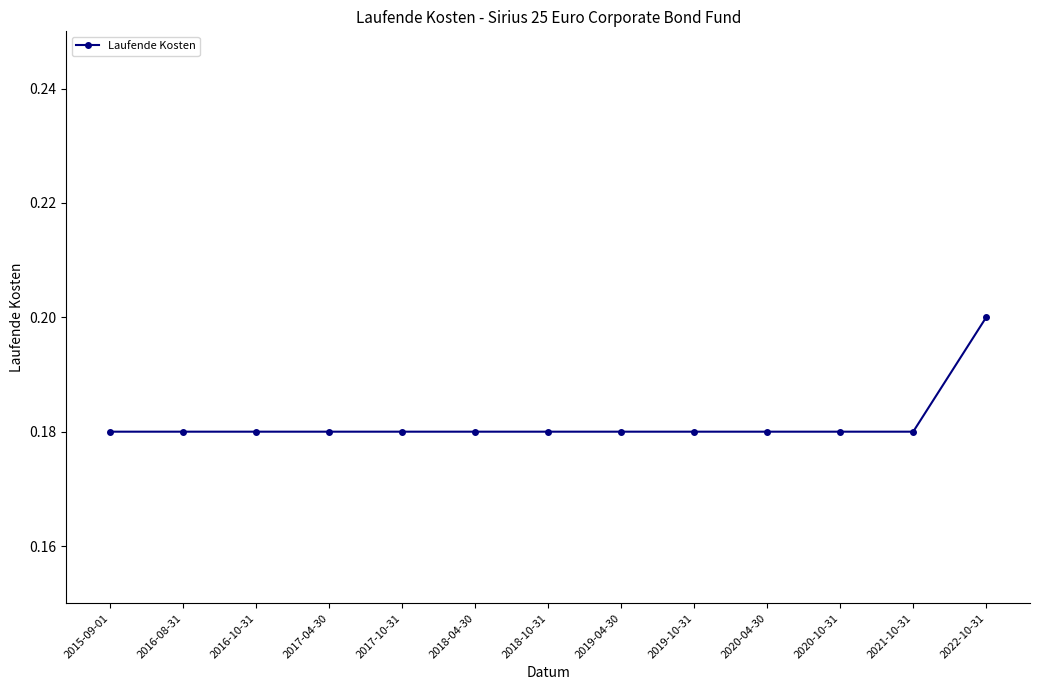

What is the sum of the values at 2016-10-31 and 2020-10-31?

0.4